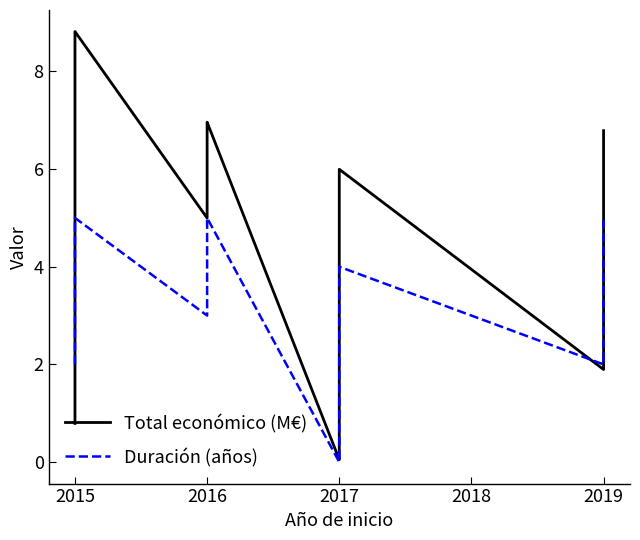

At which category is the sum across all series the highest?

2015